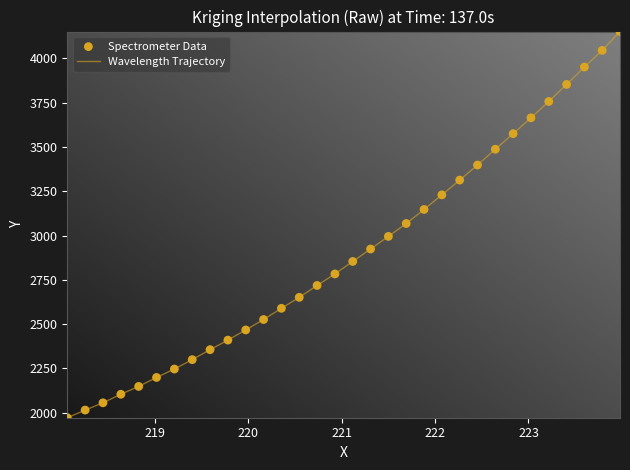

What is the greatest value displayed?

4151.5